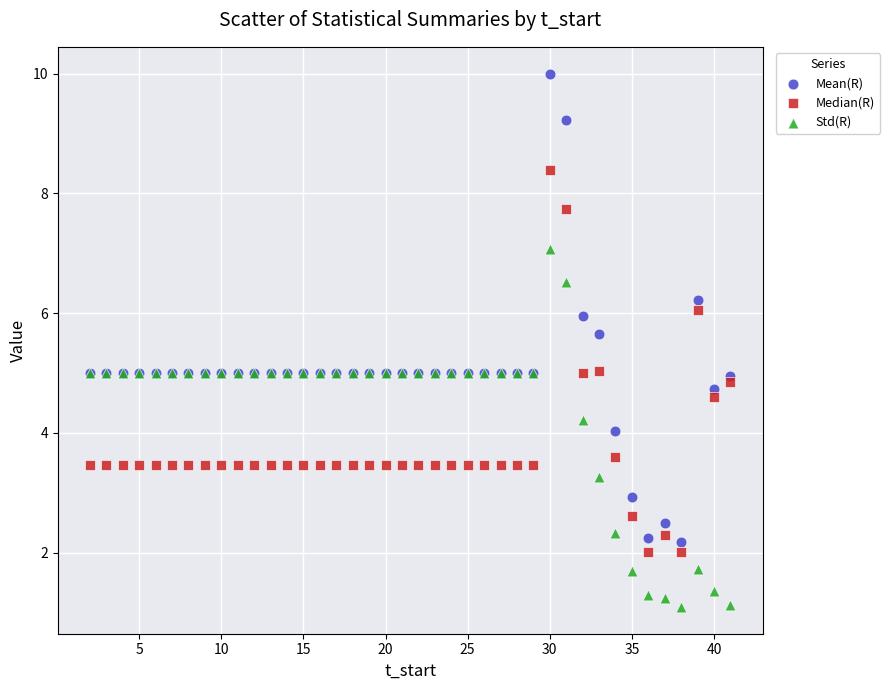

Which series reaches the minimum Y coordinate?

Std(R)